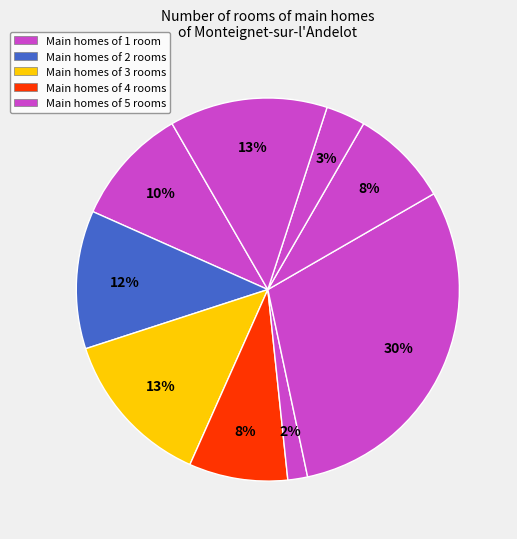

To the nearest percent, what is the average slice percentage?

11%